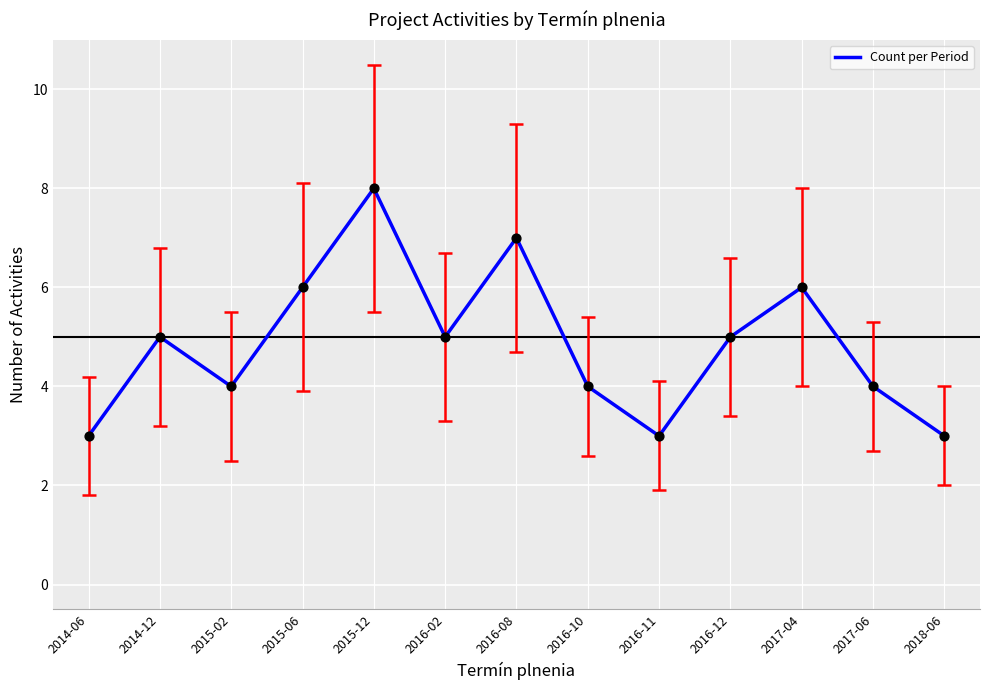

What is the change in value from 2015-06 to 2016-02?

-1